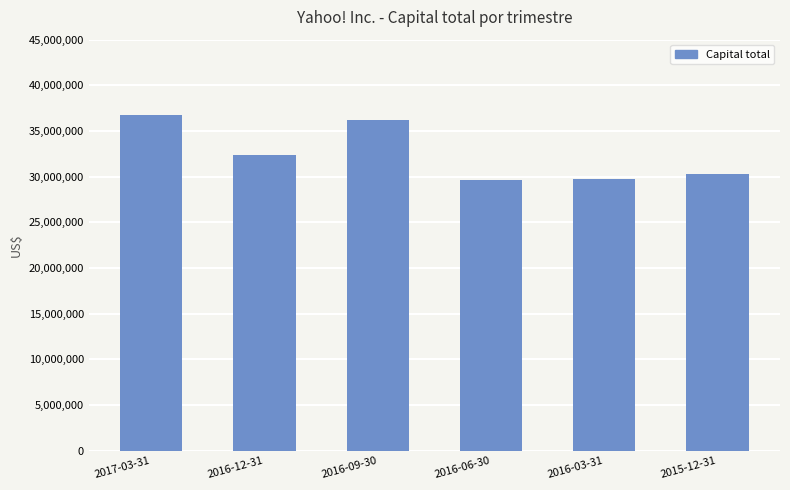

What is the smallest value displayed?

29664173